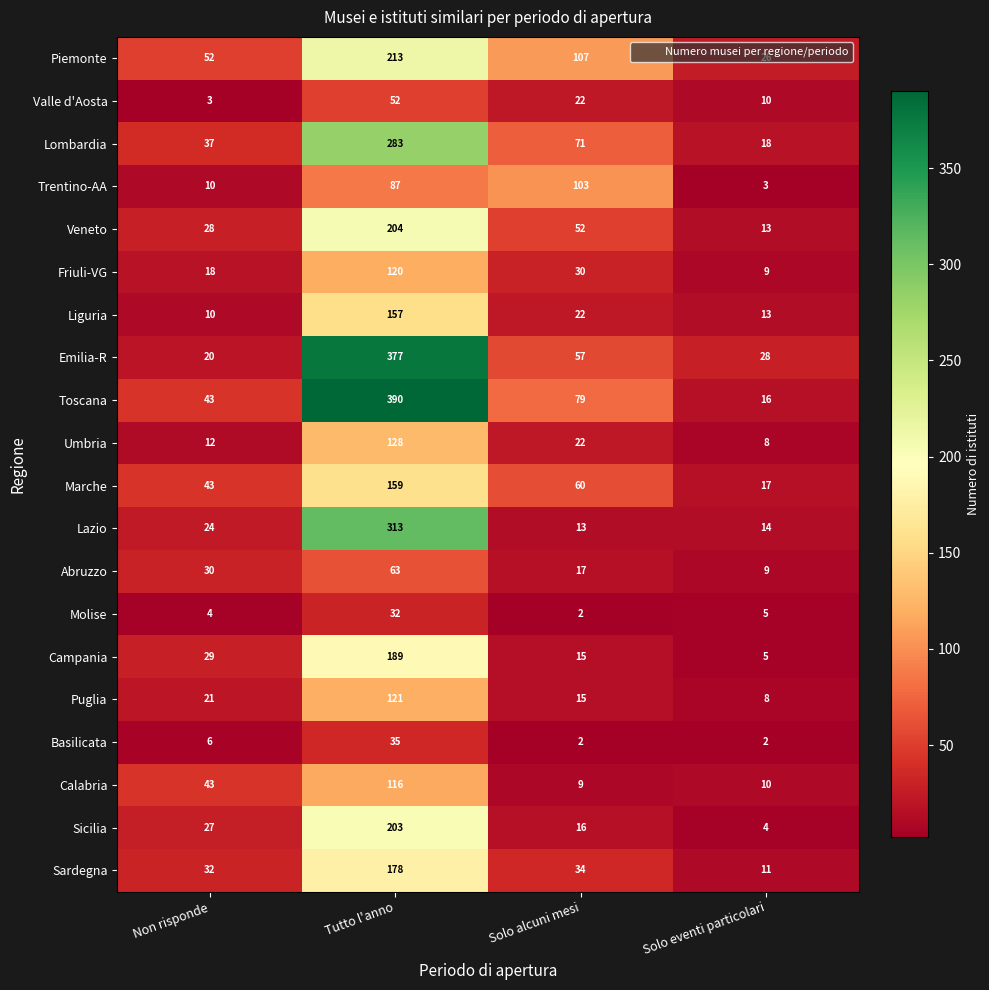

What is the approximate value of Sicilia at Non risponde, to the nearest 5?

25